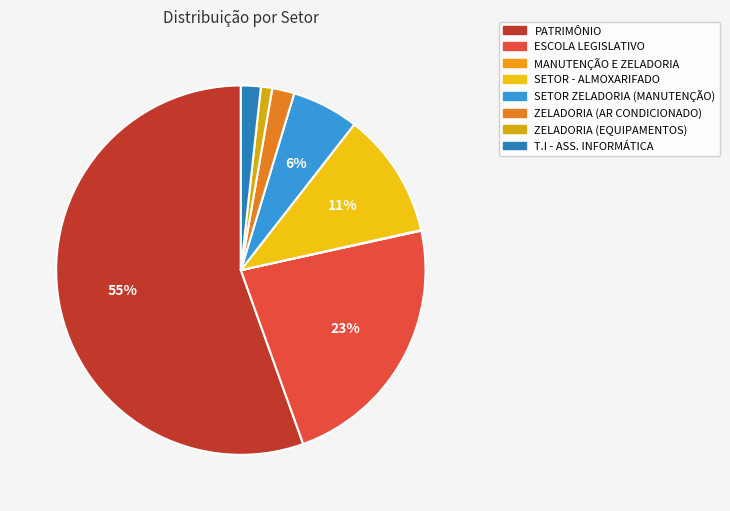

What is the largest slice in the pie chart?

PATRIMÔNIO